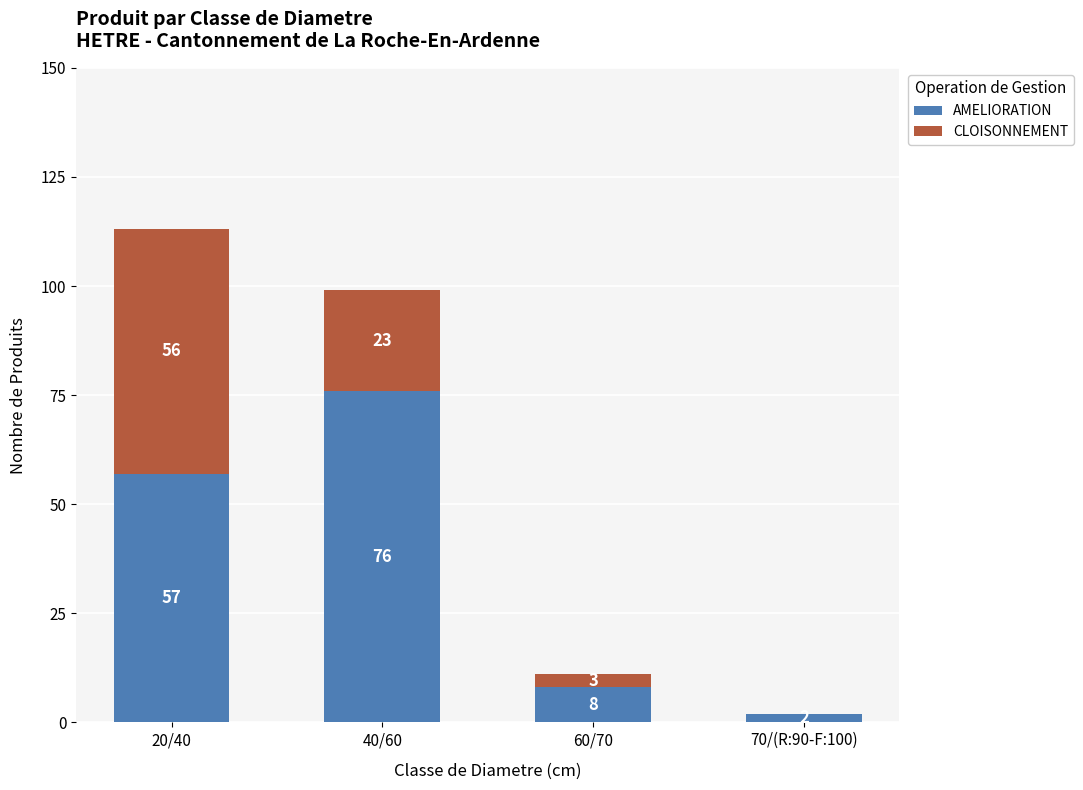

What are all the series names shown in the legend?

AMELIORATION, CLOISONNEMENT